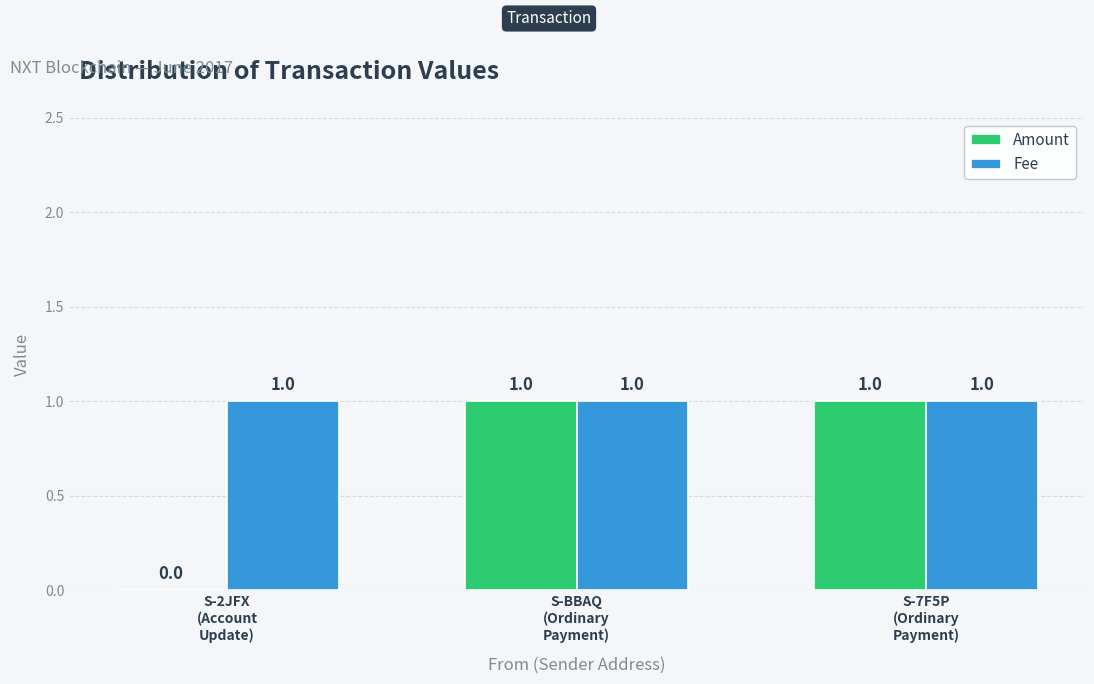

Reading left to right, extract all data points from this chart.

Amount: S-2JFX
(Account
Update)=0	S-BBAQ
(Ordinary
Payment)=1	S-7F5P
(Ordinary
Payment)=1
Fee: S-2JFX
(Account
Update)=1	S-BBAQ
(Ordinary
Payment)=1	S-7F5P
(Ordinary
Payment)=1